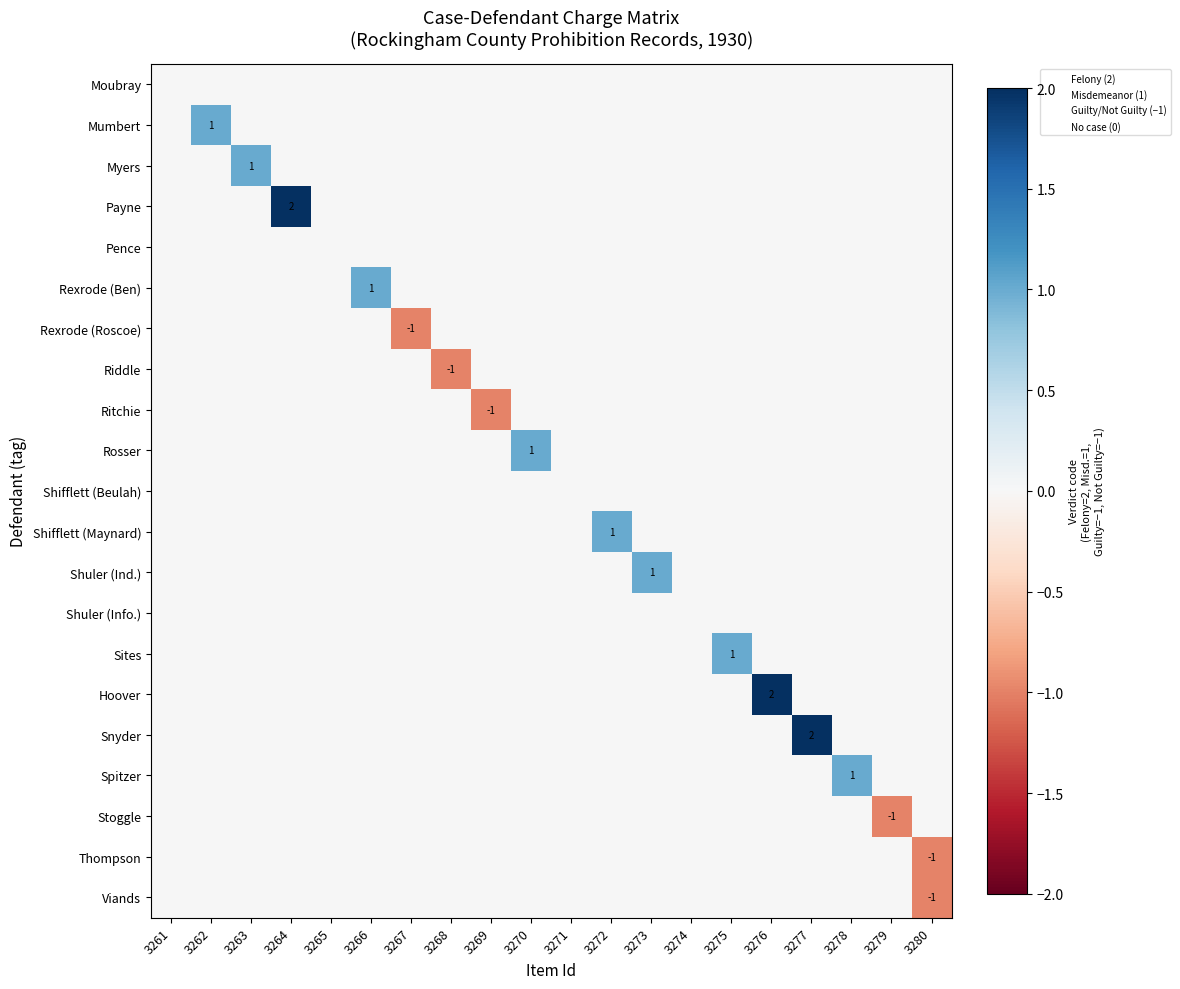

How many categories are shown in the chart?

20